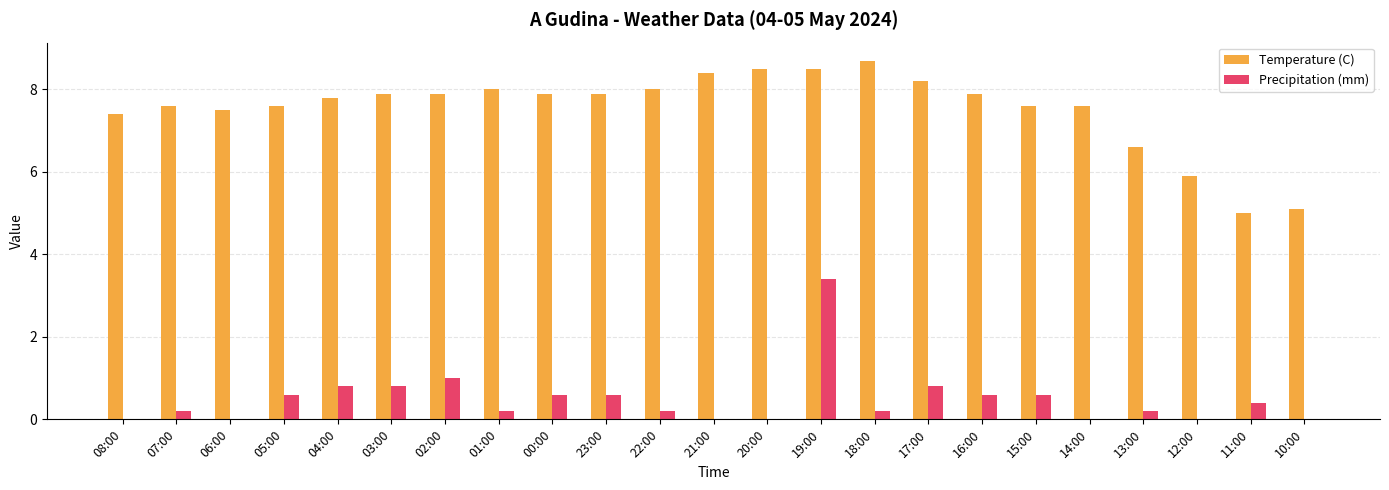

Count the number of data series in this chart.

2